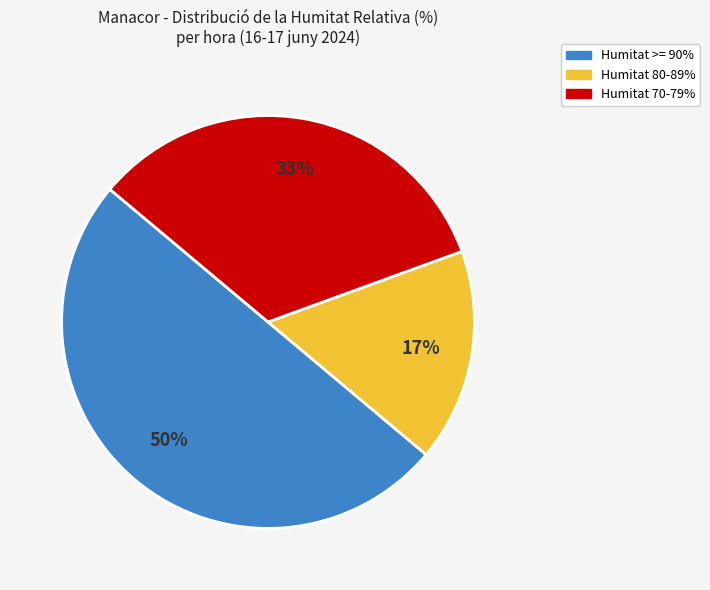

To the nearest percent, what is the difference between the largest and smallest slice percentages?

33%